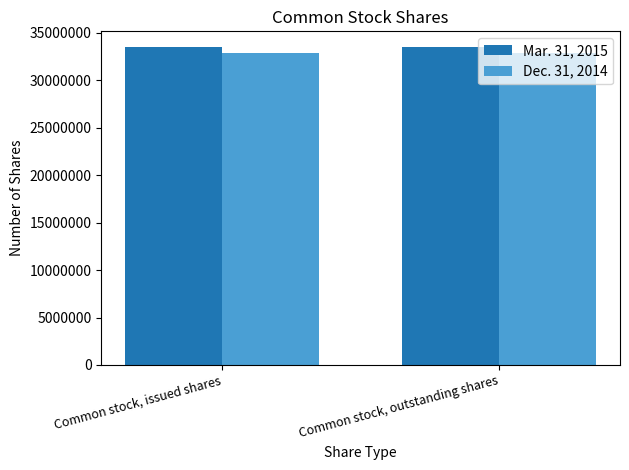

How many groups of bars are there?

2